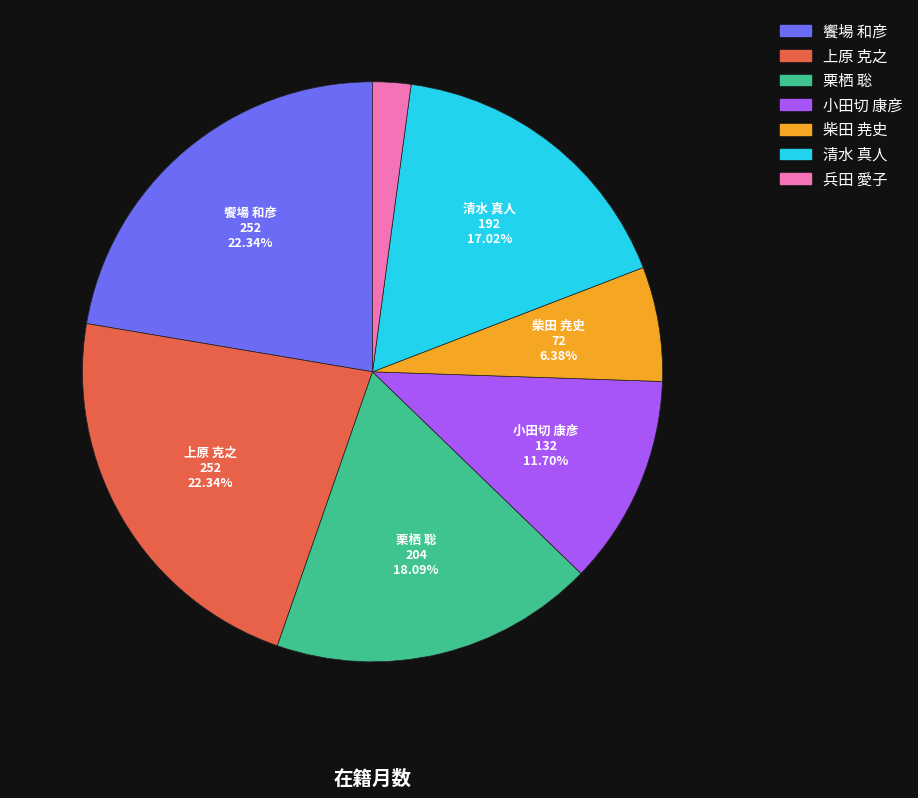

How many slices are in this pie chart?

7